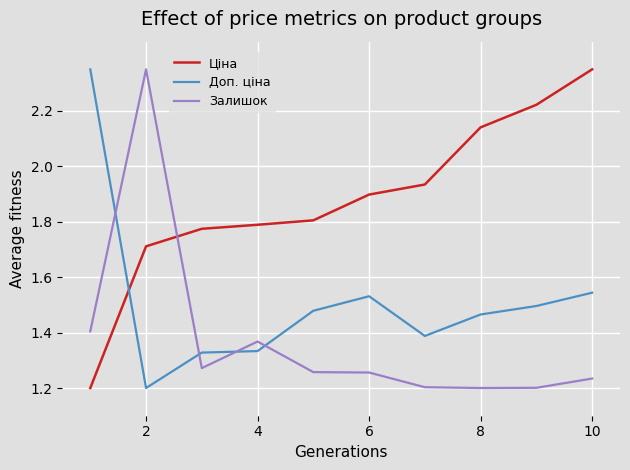

Which series has the largest total across all categories?

Ціна